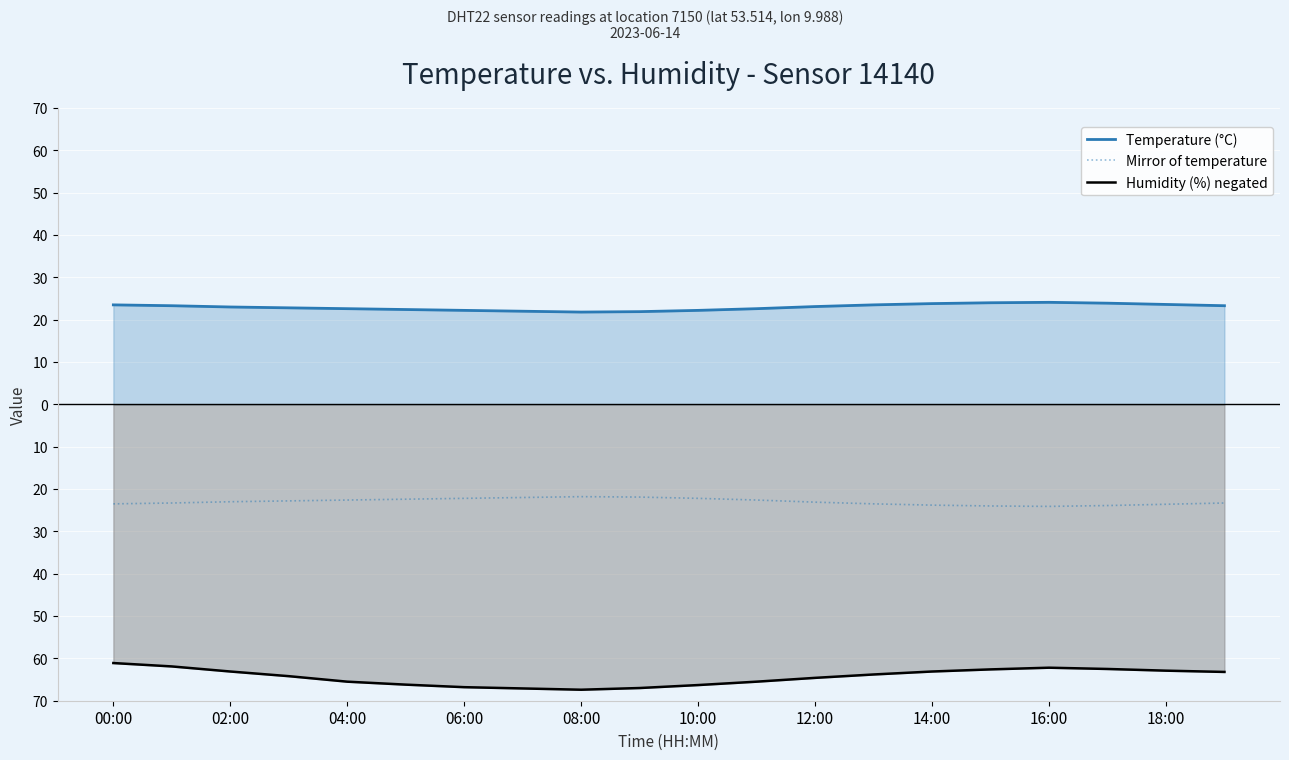

The value of Mirror of temperature at 15 is -9.5. True or false?

False